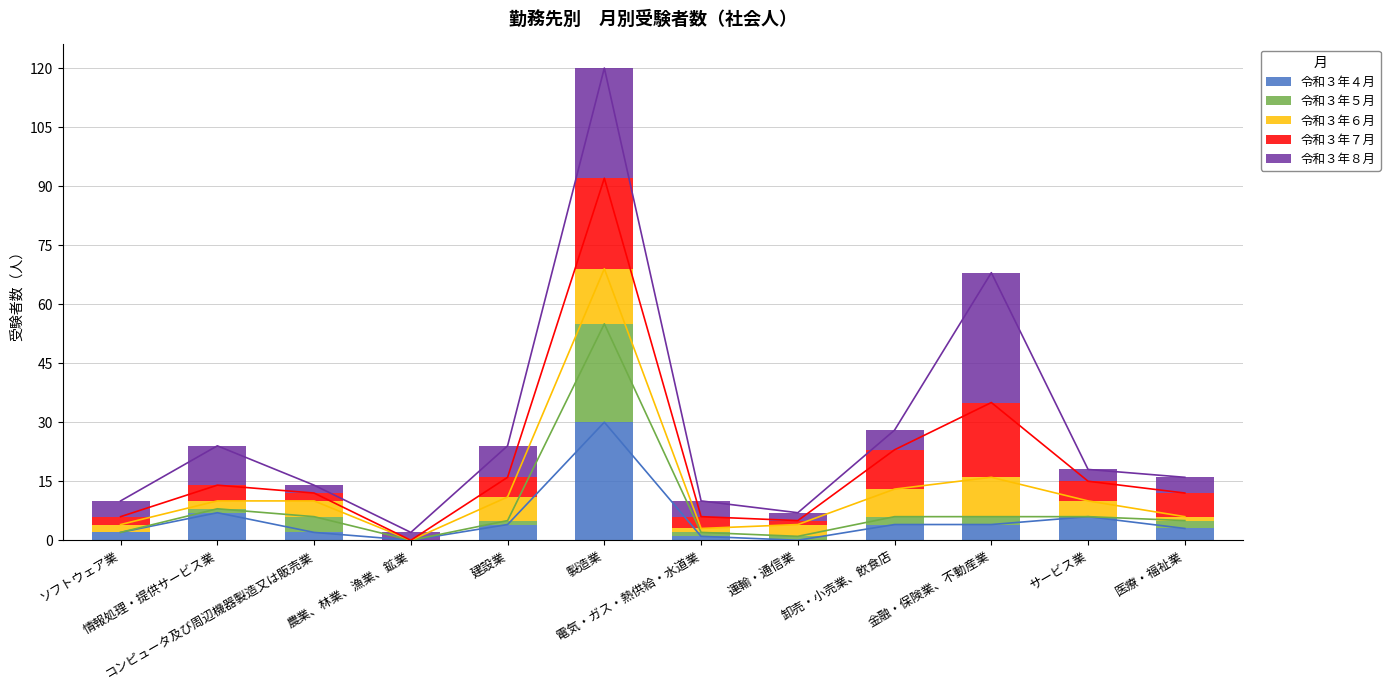

Rank the series by their maximum value, from highest to lowest.

令和３年８月, 令和３年４月, 令和３年５月, 令和３年７月, 令和３年６月